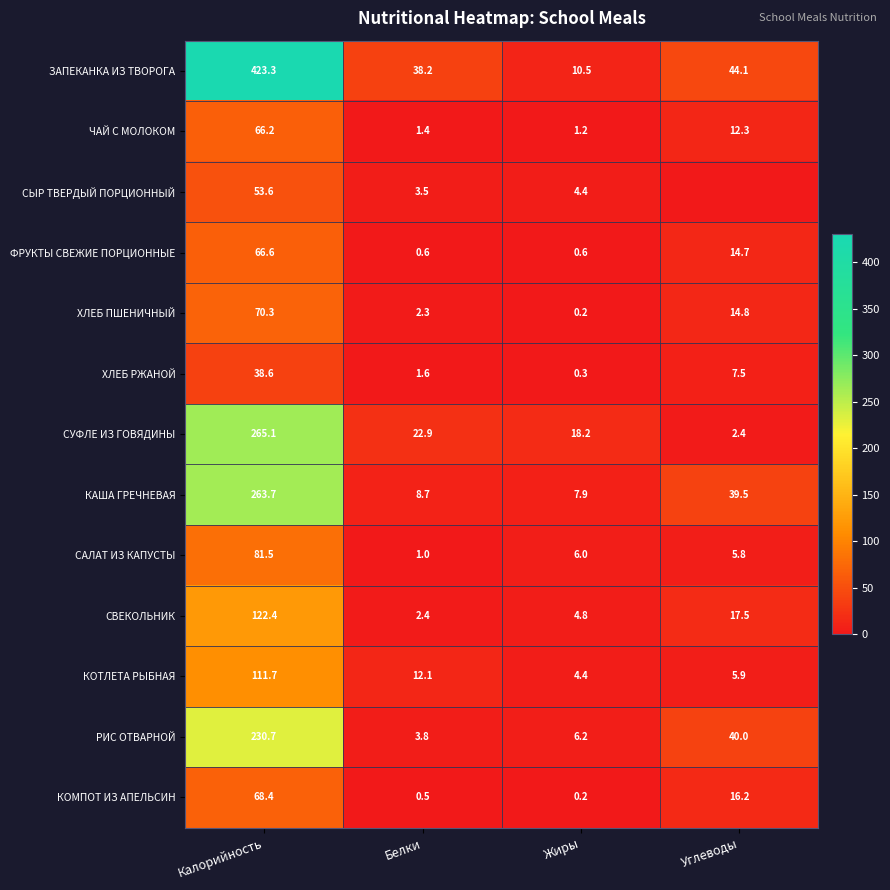

True or false: КОМПОТ ИЗ АПЕЛЬСИН has a value of 16.2 at Углеводы.

True